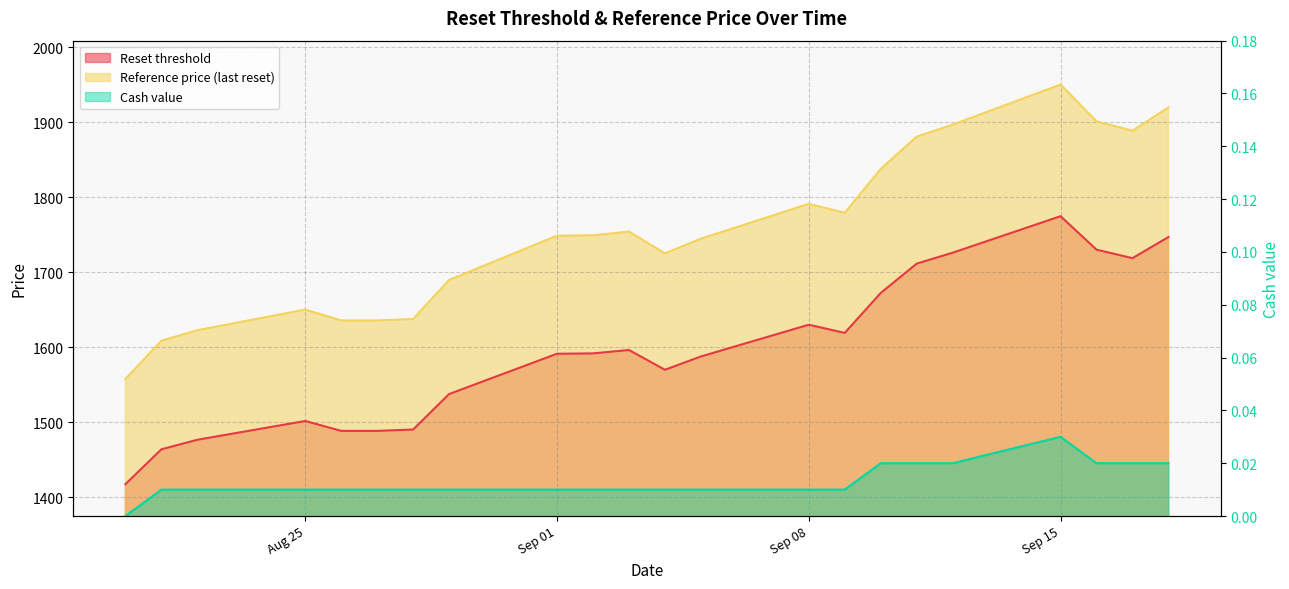

How many categories are shown in the chart?

22